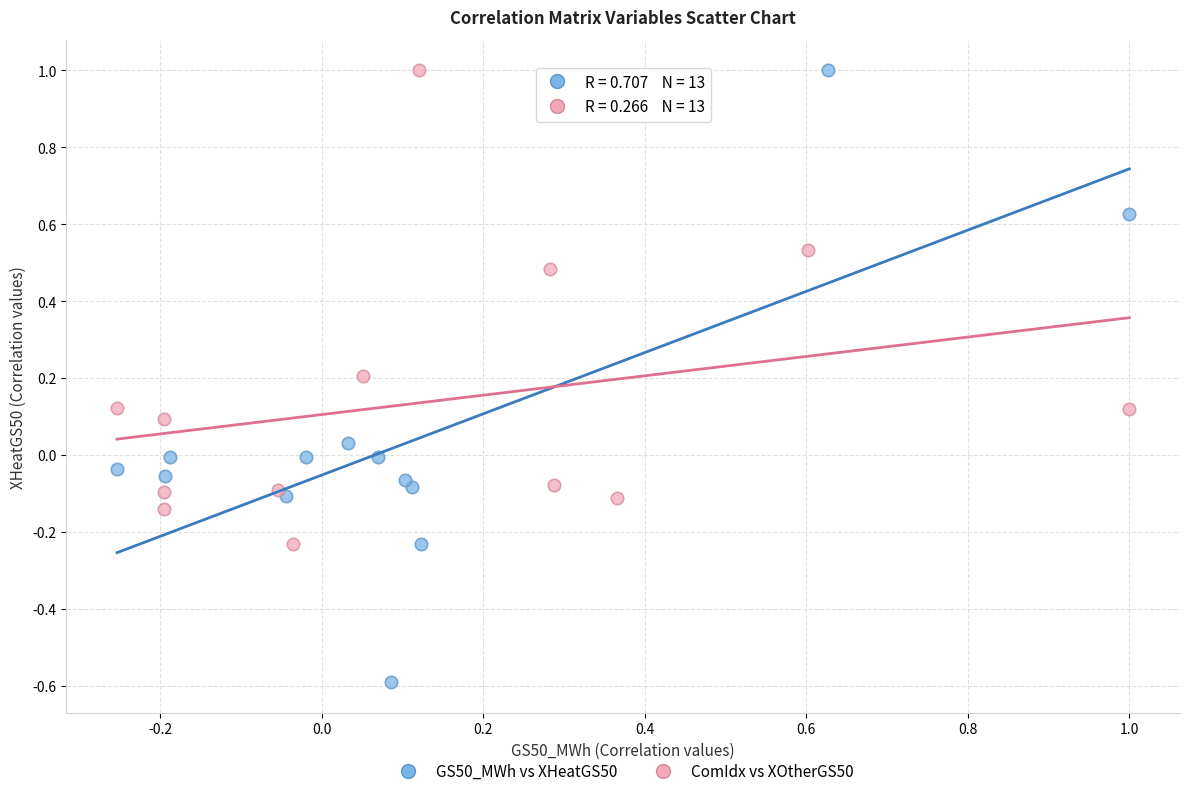

Which series has the largest Y range (max minus min)?

GS50_MWh vs XHeatGS50